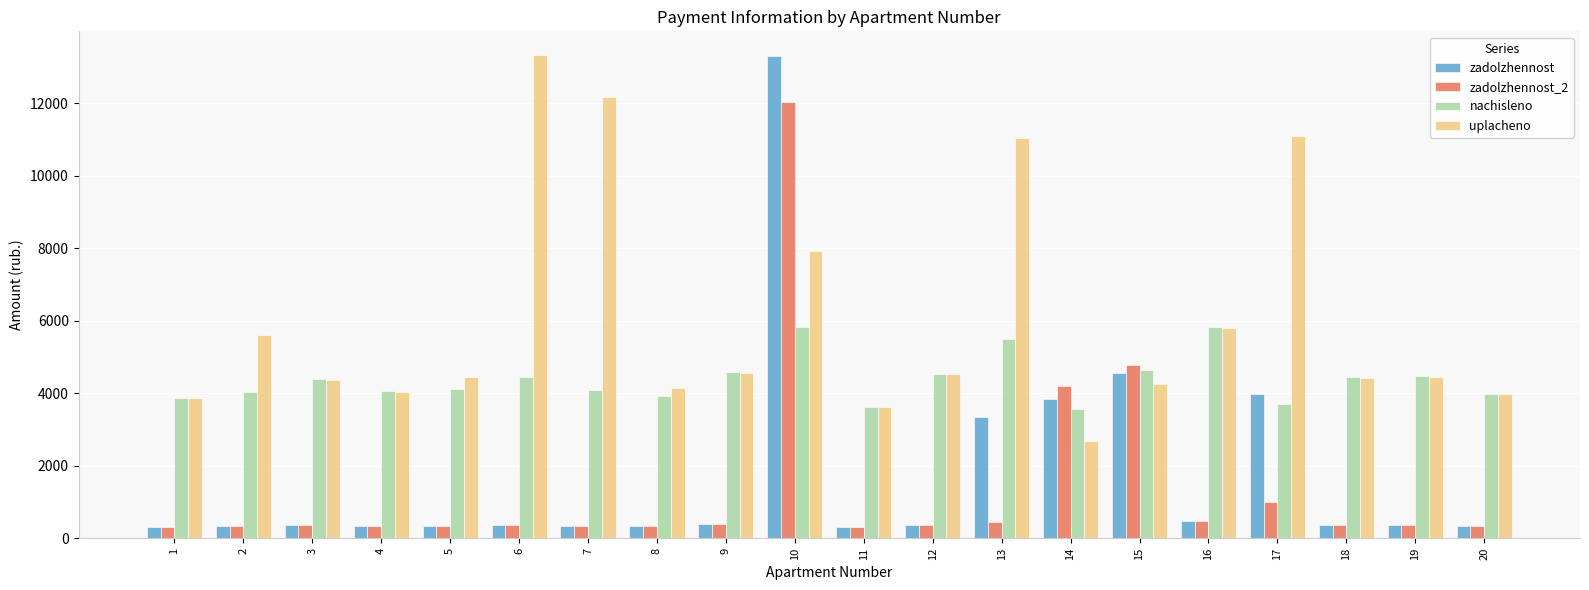

Is it true that zadolzhennost equals 371.5 at 6?

True